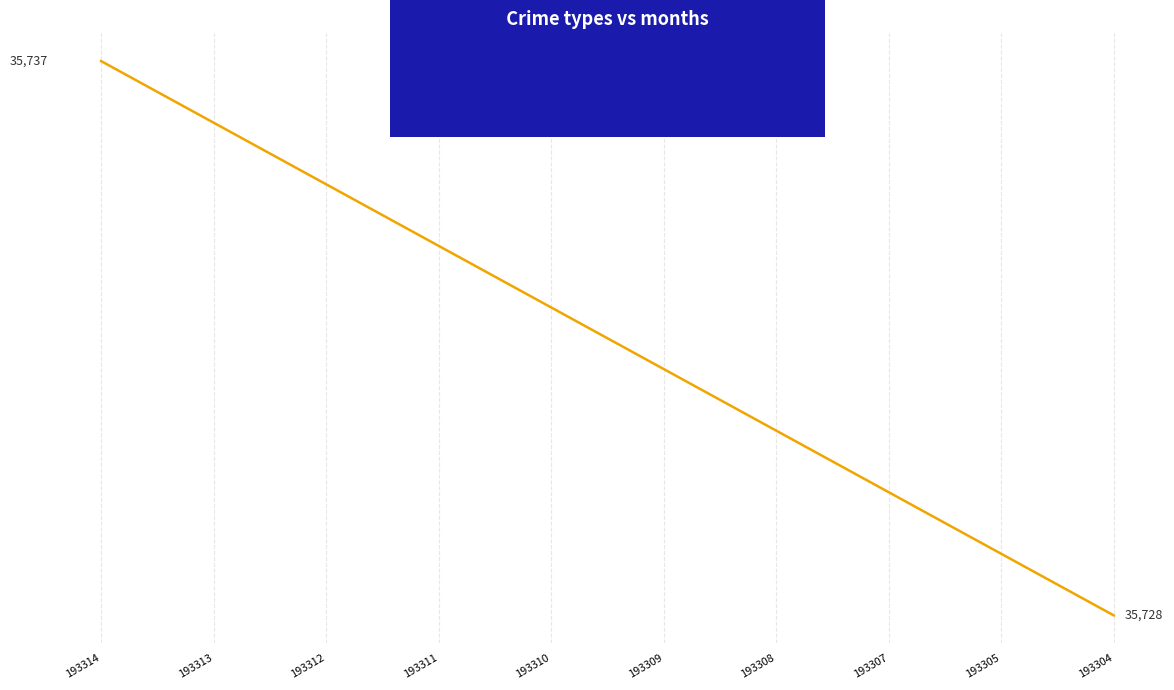

Does the chart have visible grid lines?

Yes